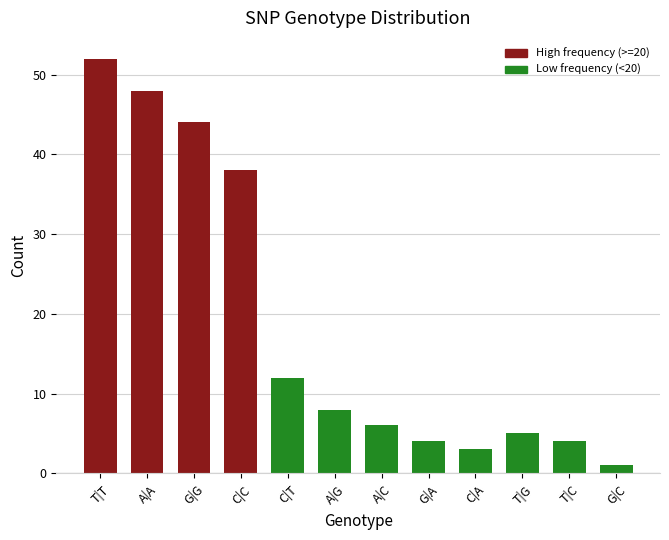

What is the value of the 10th bar from the left?

5